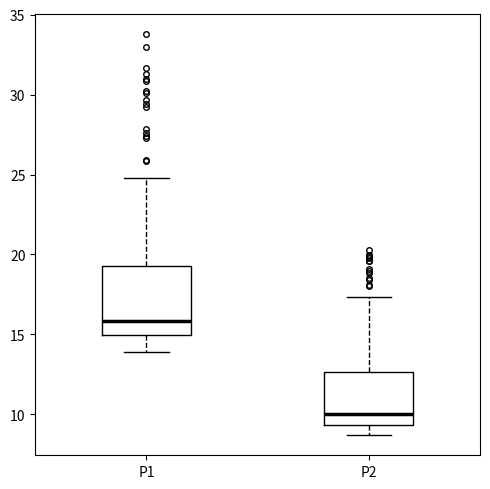

Where is the upper edge of the box for P1 on the y-axis? The values are not printed on the chart, so give them approximately, as read against the axis.

19.5